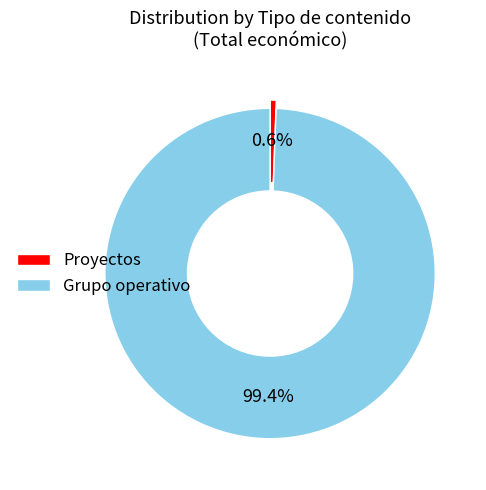

Which category has the biggest portion of the pie?

Grupo operativo